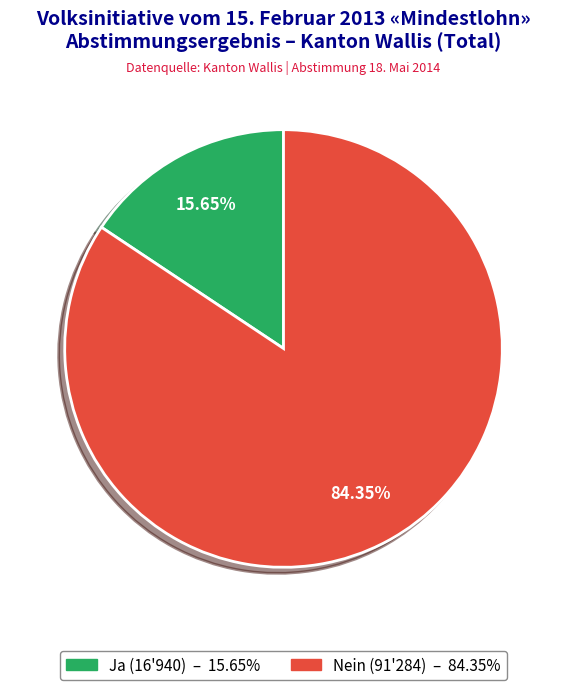

Does any single category account for the majority?

Yes